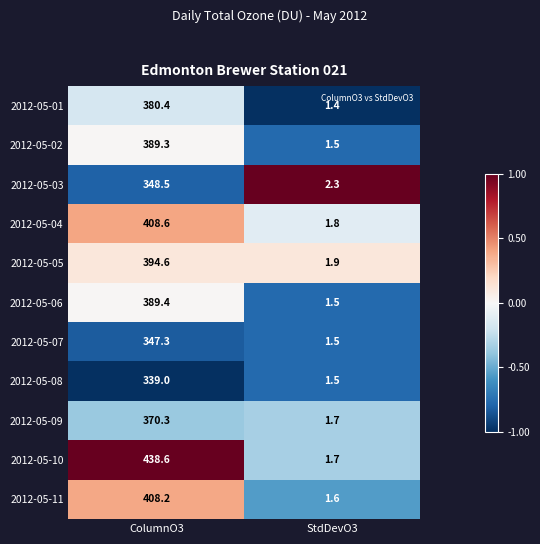

Is it true that 2012-05-03 equals 469.3 at ColumnO3?

False